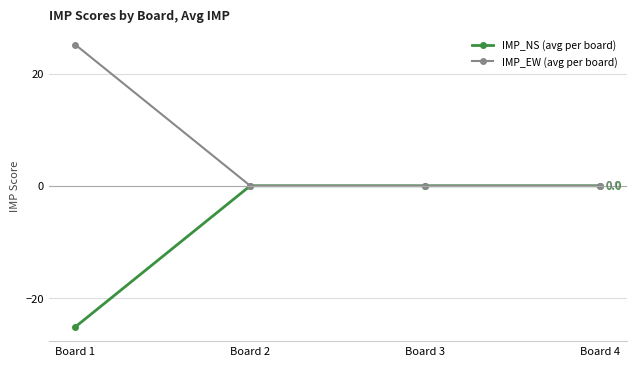

Which series has the largest total across all categories?

IMP_EW (avg per board)